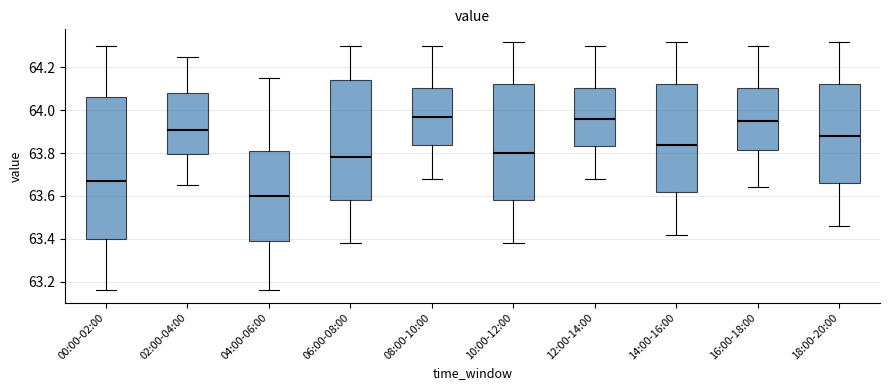

Where does the lower whisker of the box for 14:00-16:00 end on the y-axis? The values are not printed on the chart, so give them approximately, as read against the axis.

63.42